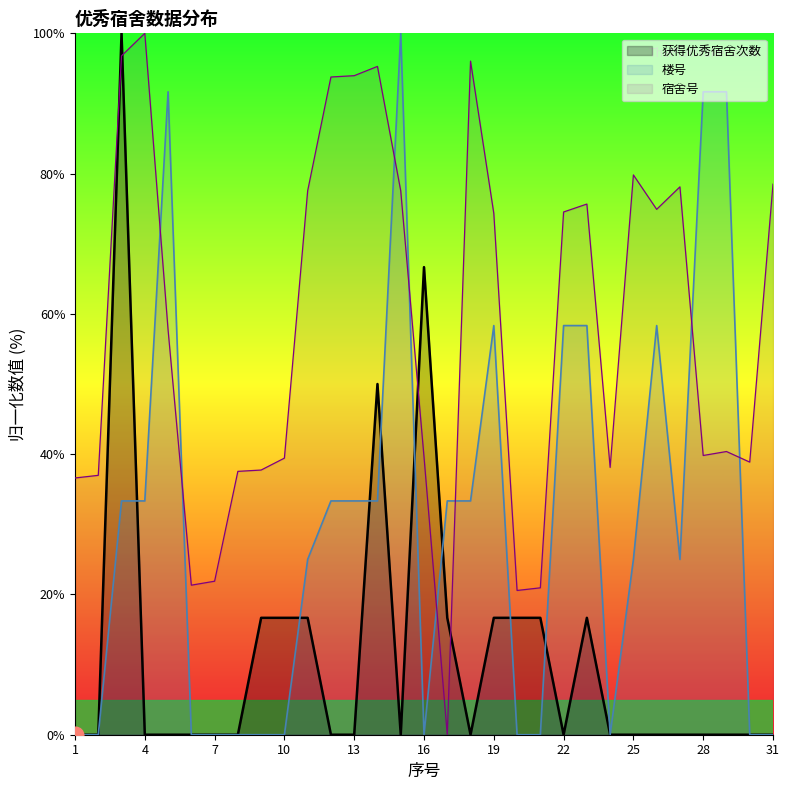

Between 10 and 12, which series saw the biggest shift?

宿舍号